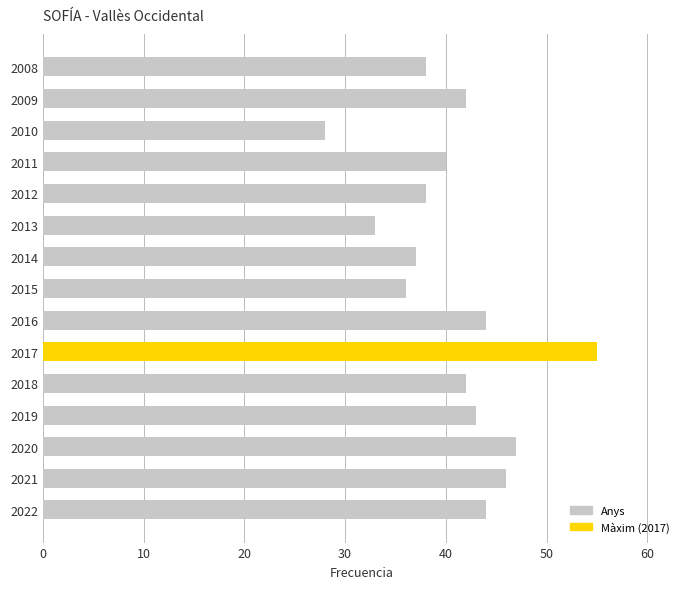

Reading bottom to top, extract all data points from this chart.

44	46	47	43	42	55	44	36	37	33	38	40	28	42	38